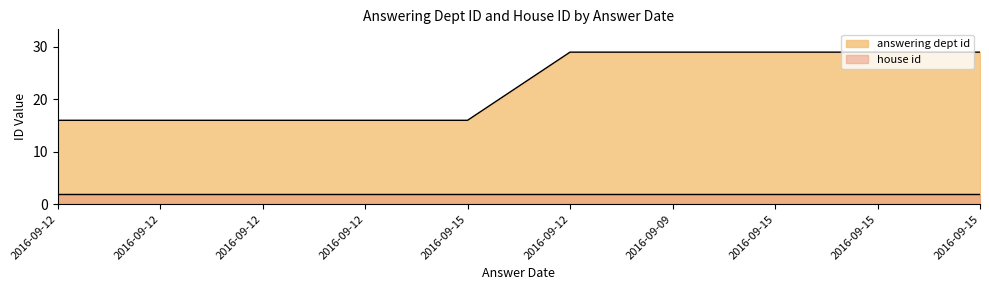

What is the difference between the values at 2016-09-12 and 2016-09-09?

13